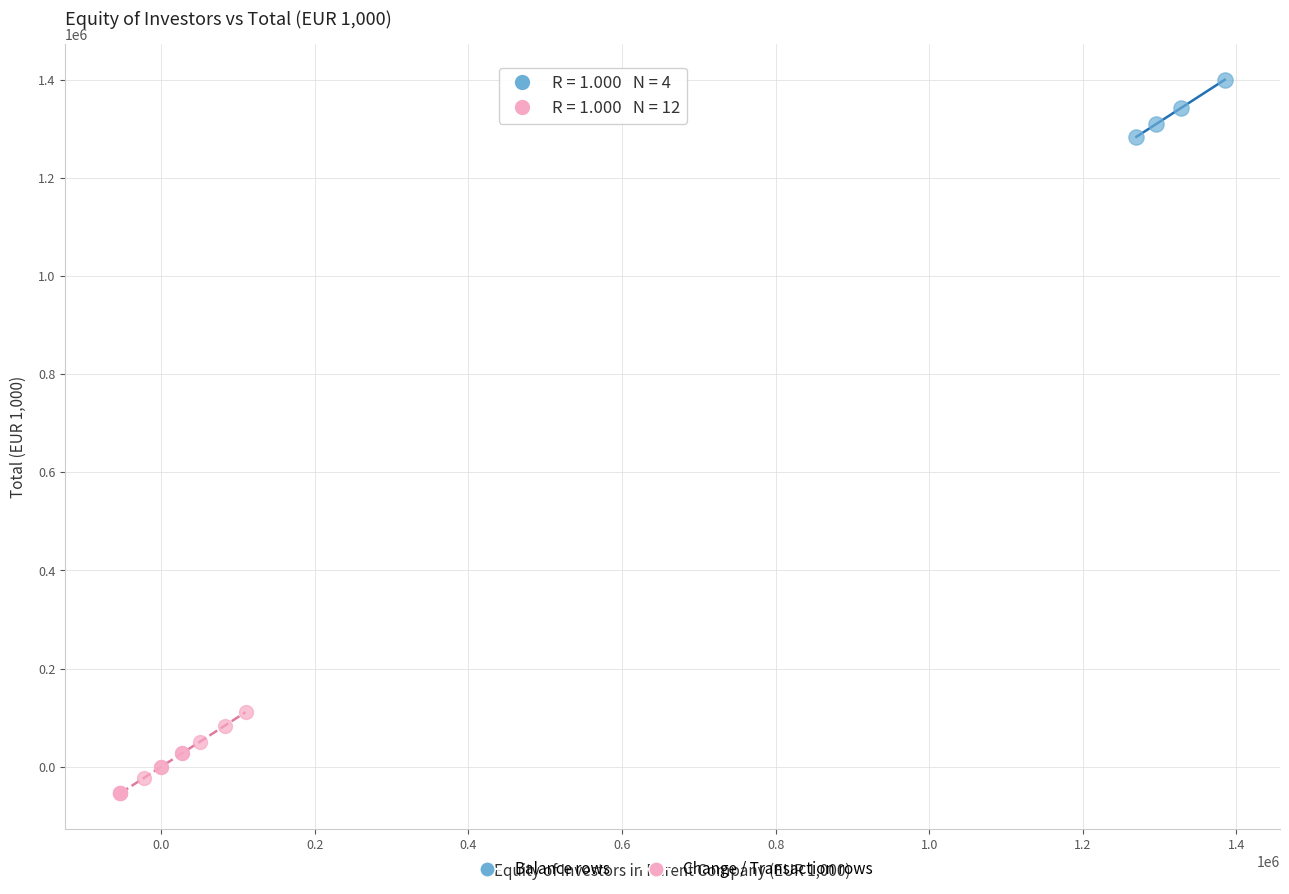

Which series reaches the minimum Y coordinate?

Change / Transaction rows